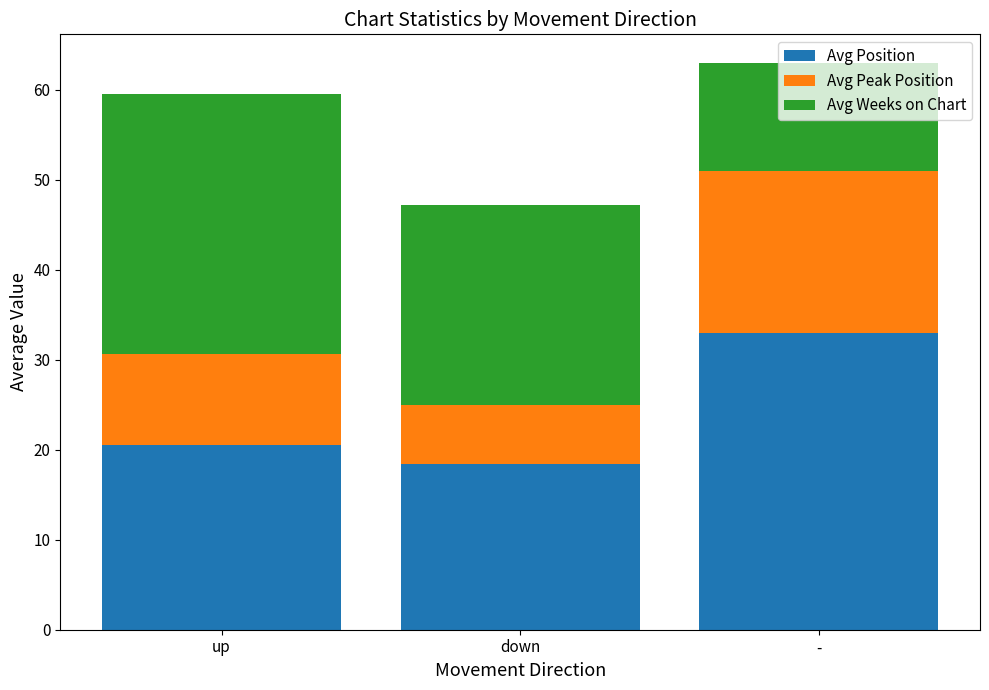

At which label does Avg Position first exceed 20?

up